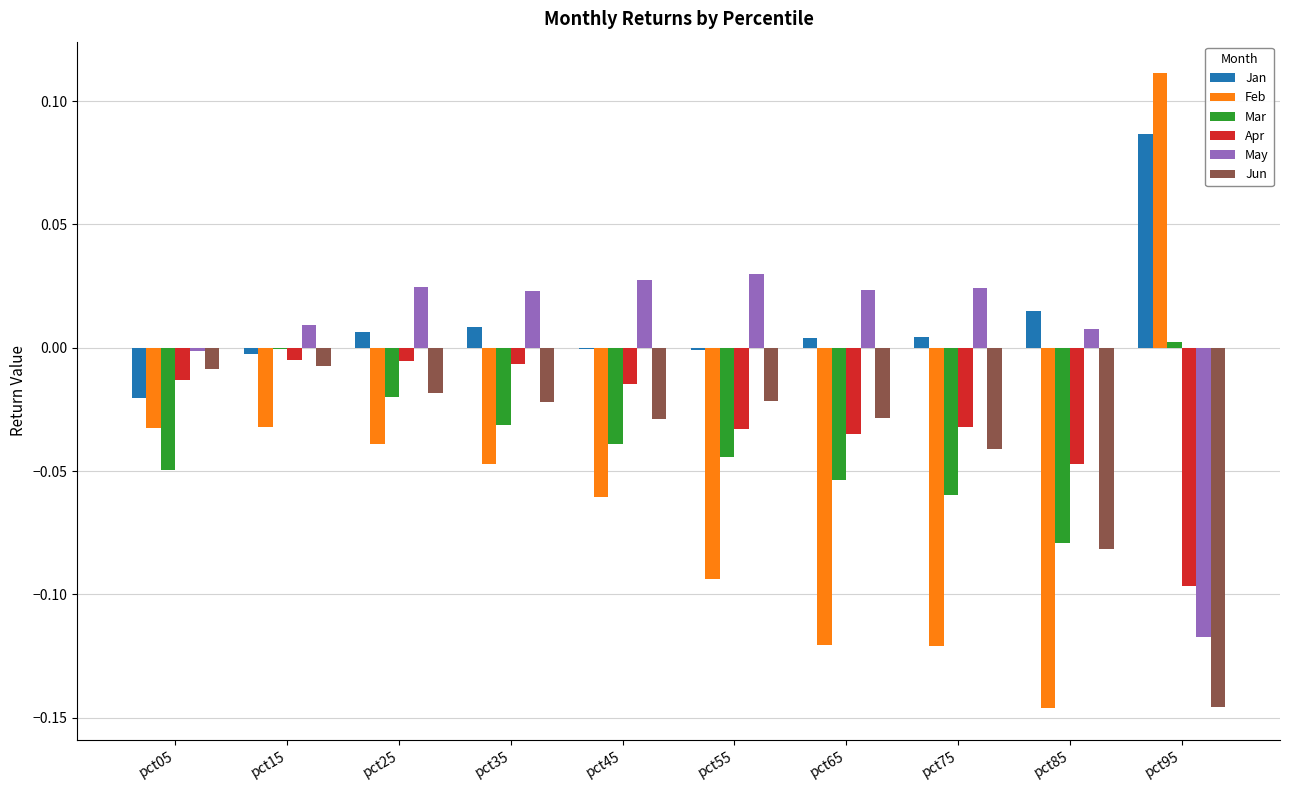

Is the value of Apr at pct45 greater than the value of Jan at pct85?

No